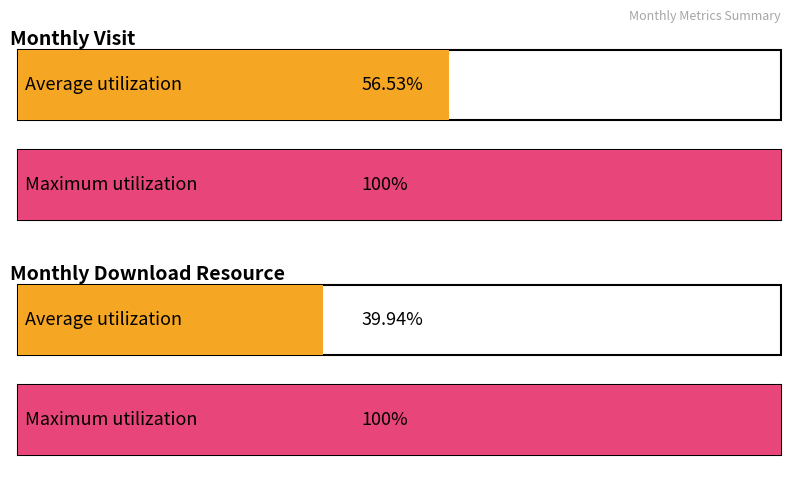

Is it true that monthly_visit equals 10 at 2024-02?

False